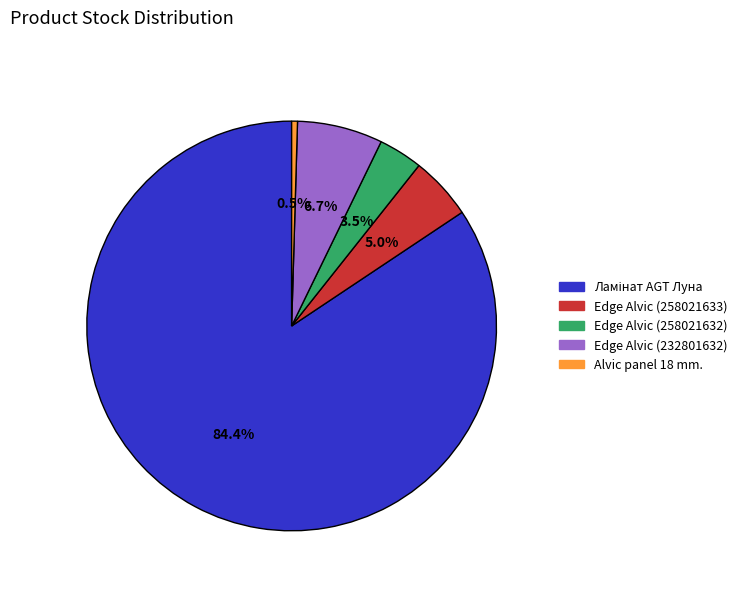

Is there any slice that represents more than half of the pie?

Yes